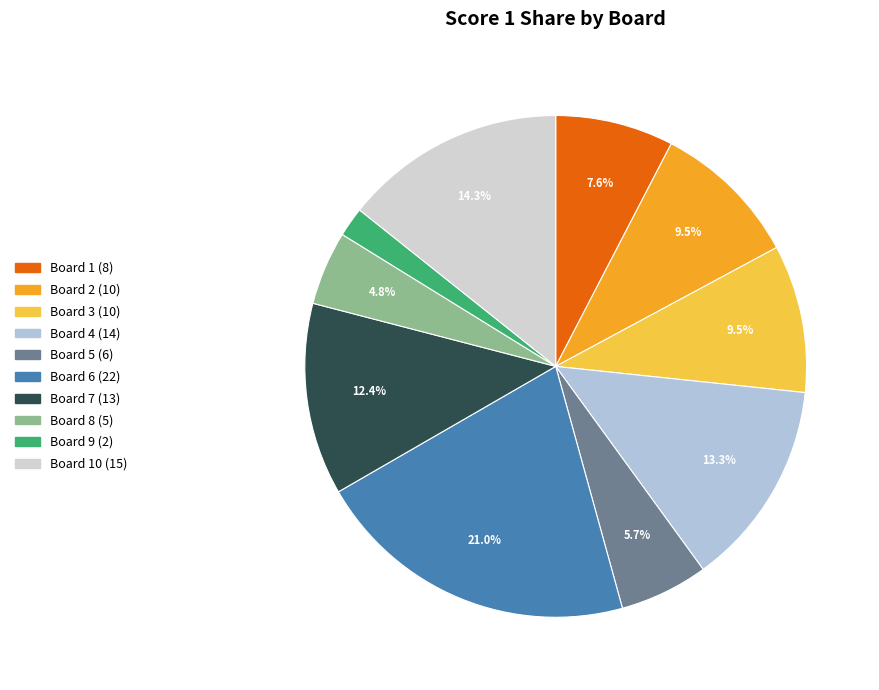

Rank the categories by value from lowest to highest.

Board 9, Board 8, Board 5, Board 1, Board 2, Board 3, Board 7, Board 4, Board 10, Board 6